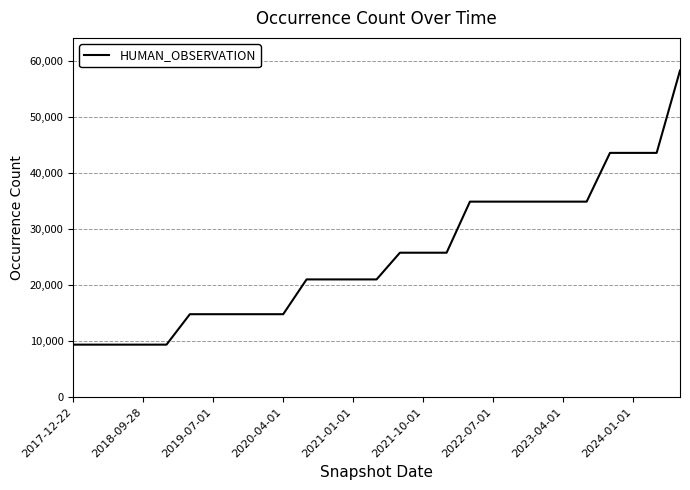

What is the difference between the second highest and minimum values?

34220